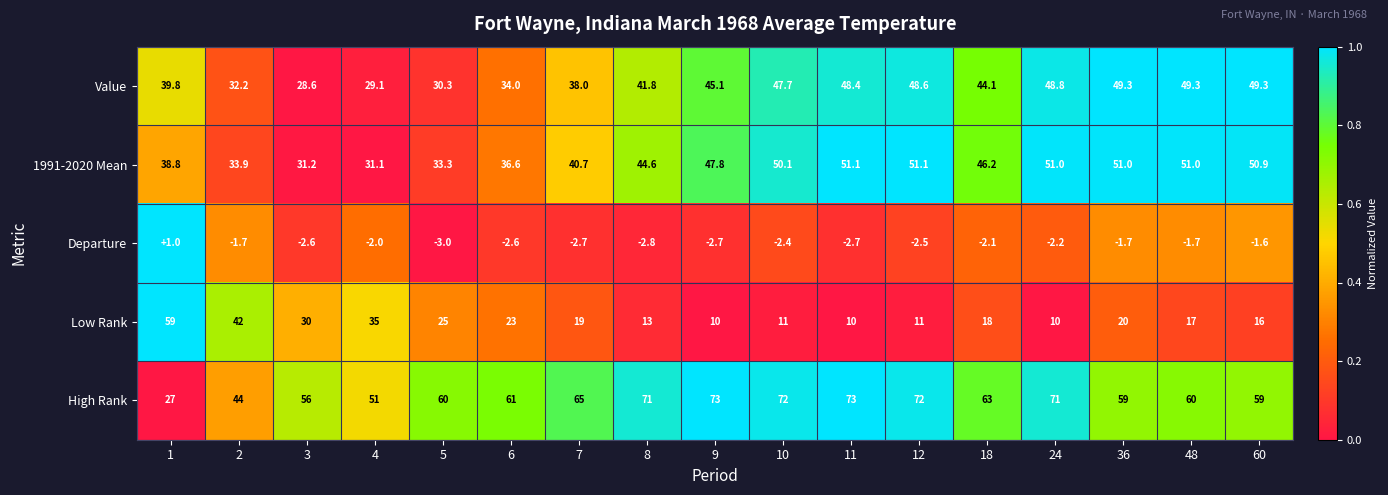

What is the minimum value shown in the chart?

-3.0